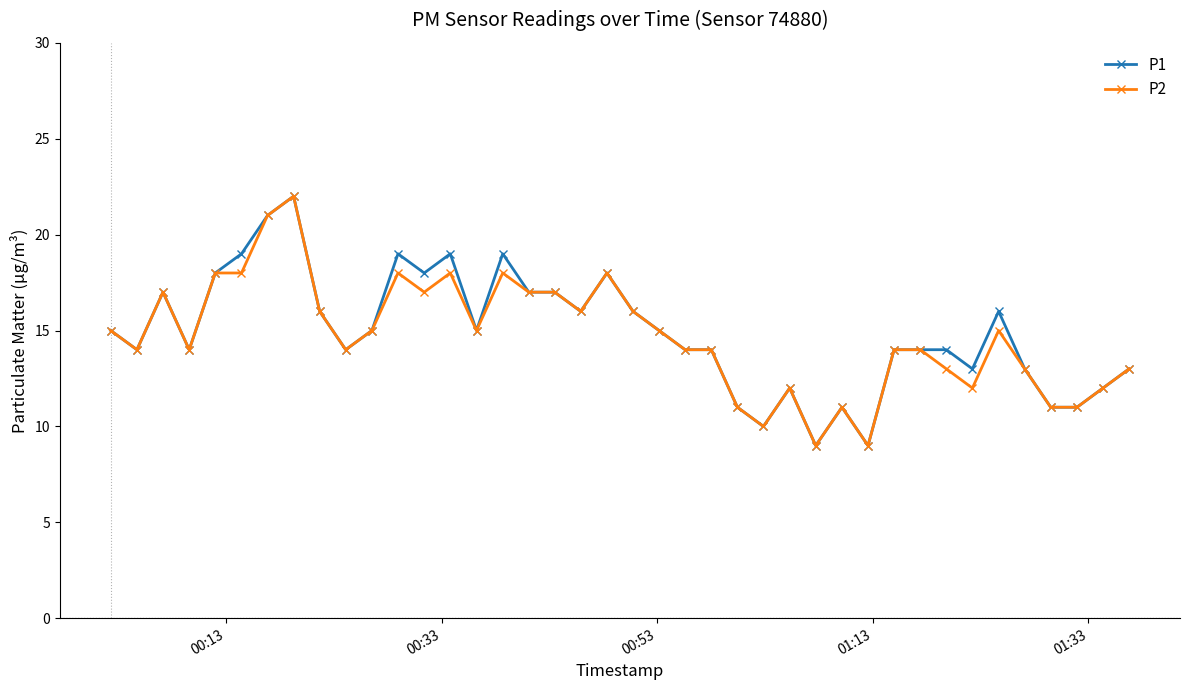

What is the highest value of the P1 series?

22